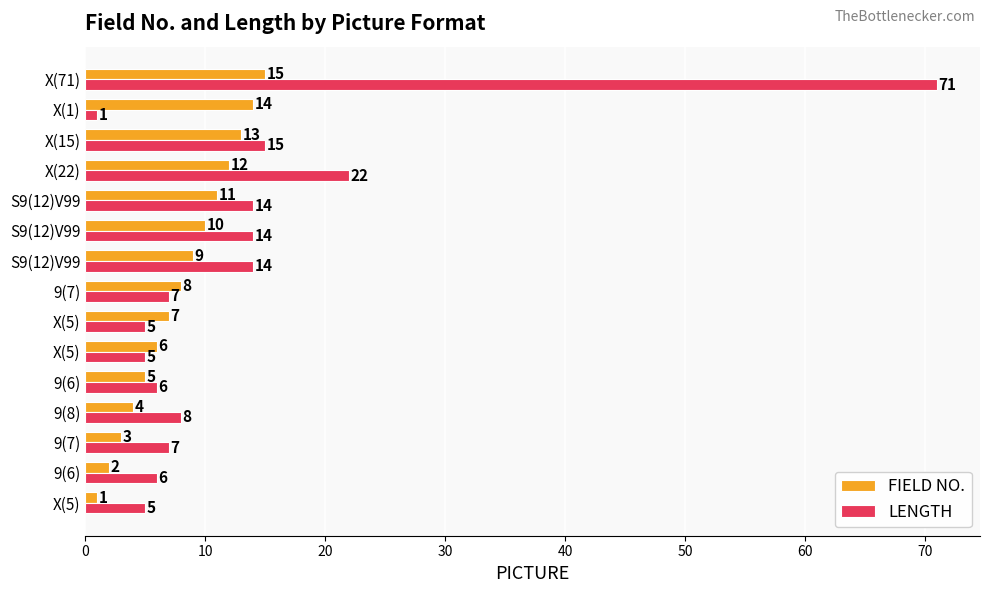

What is the average value of the LENGTH series?

13